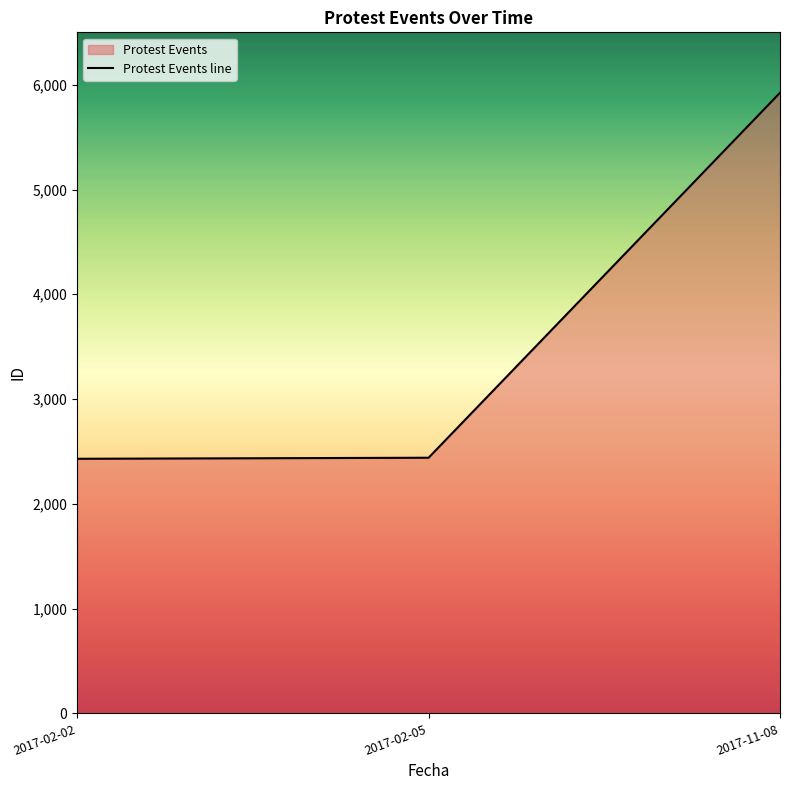

Where is the data nearest to the value 4176?

2017-02-05